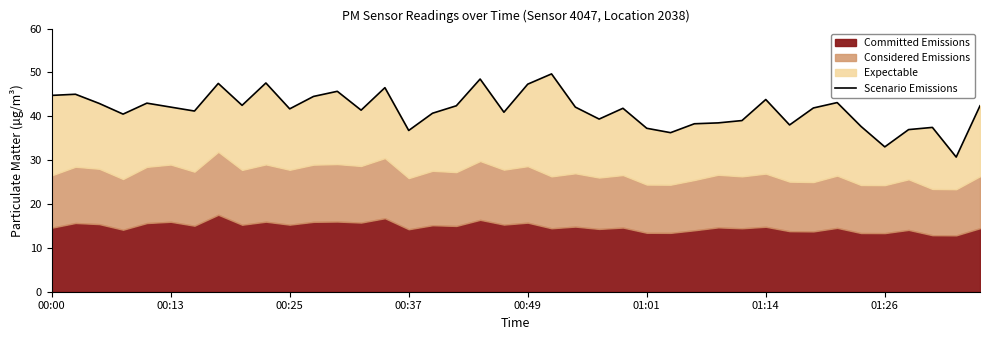

How many lines are shown in the chart?

1